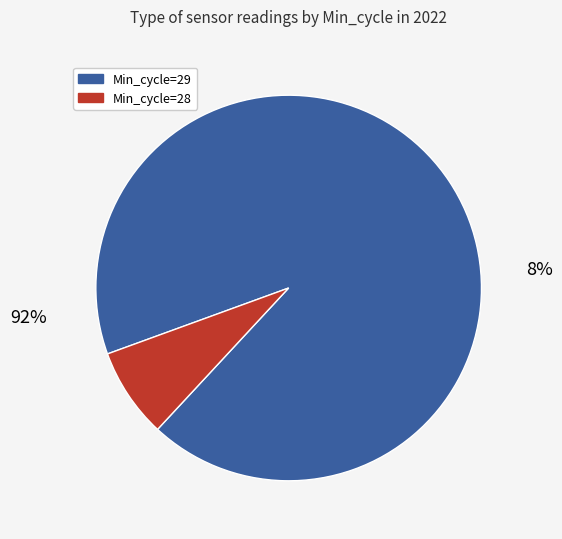

Is it true that 29 is 1% of the pie?

False